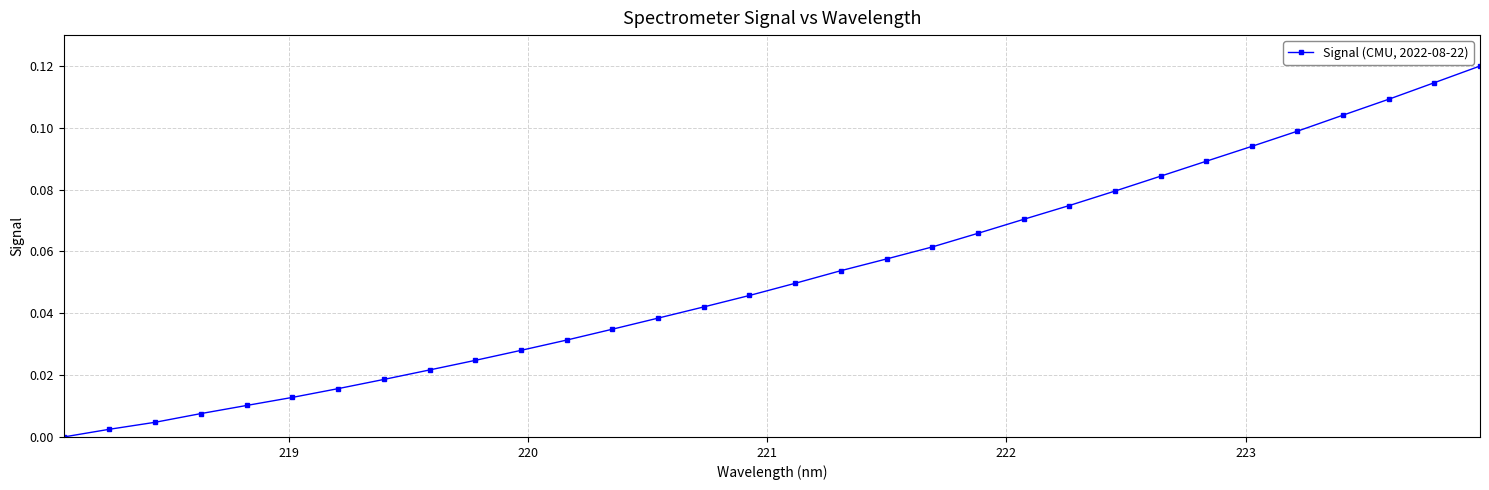

What is the sum of all values?

1.7